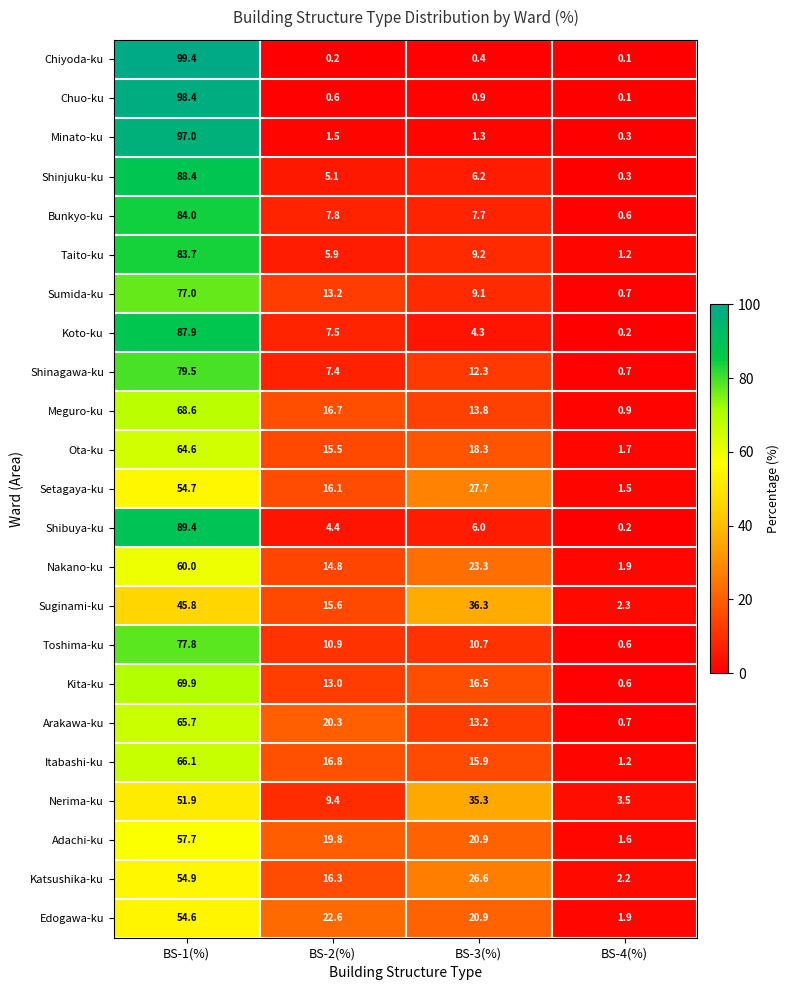

How many data points in Toshima-ku are above 10?

3